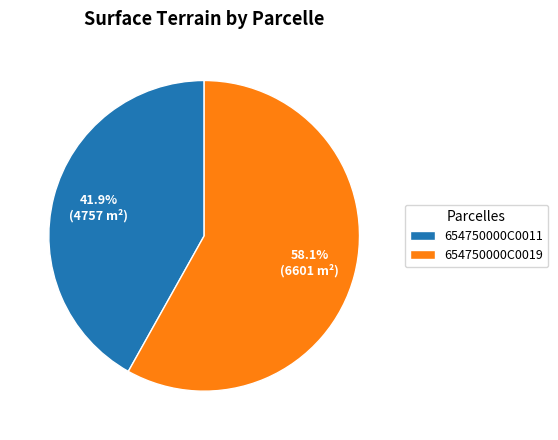

How many slices are in this pie chart?

2